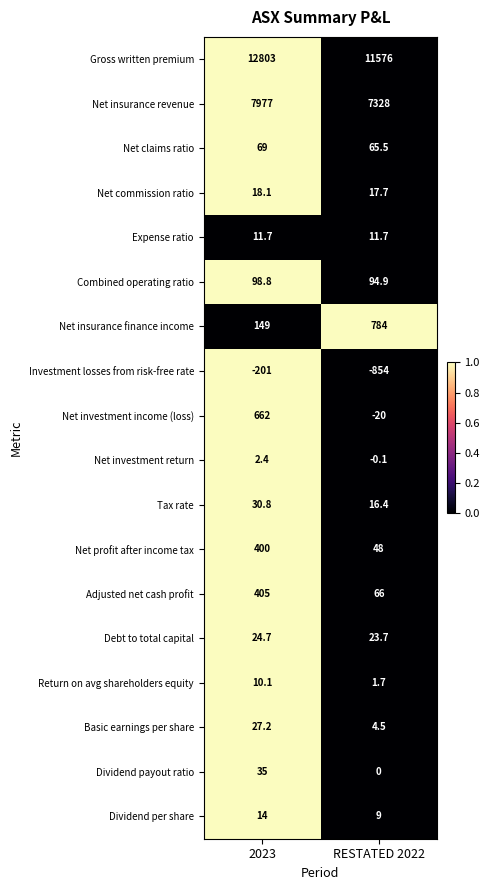

At which label is Net investment return closest to 1?

RESTATED 2022